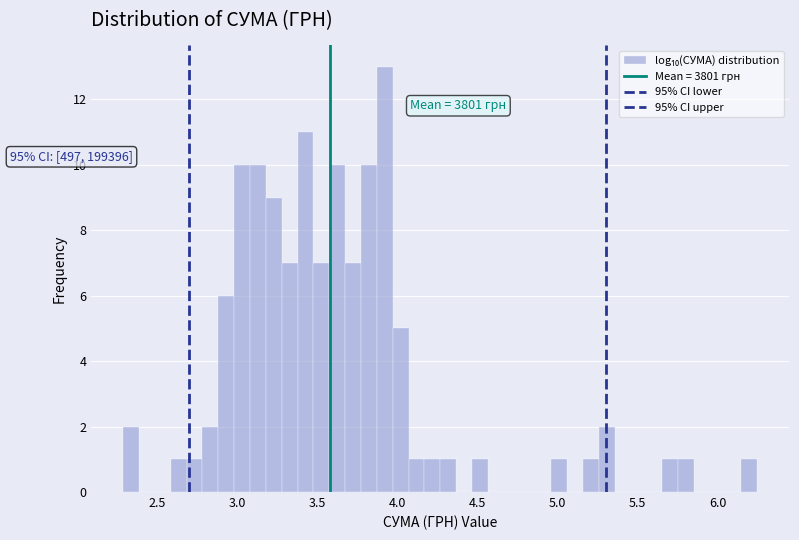

Around what value on the x-axis is the tallest bar? Give the approximate position of its centre, as read against the axis.

3.90